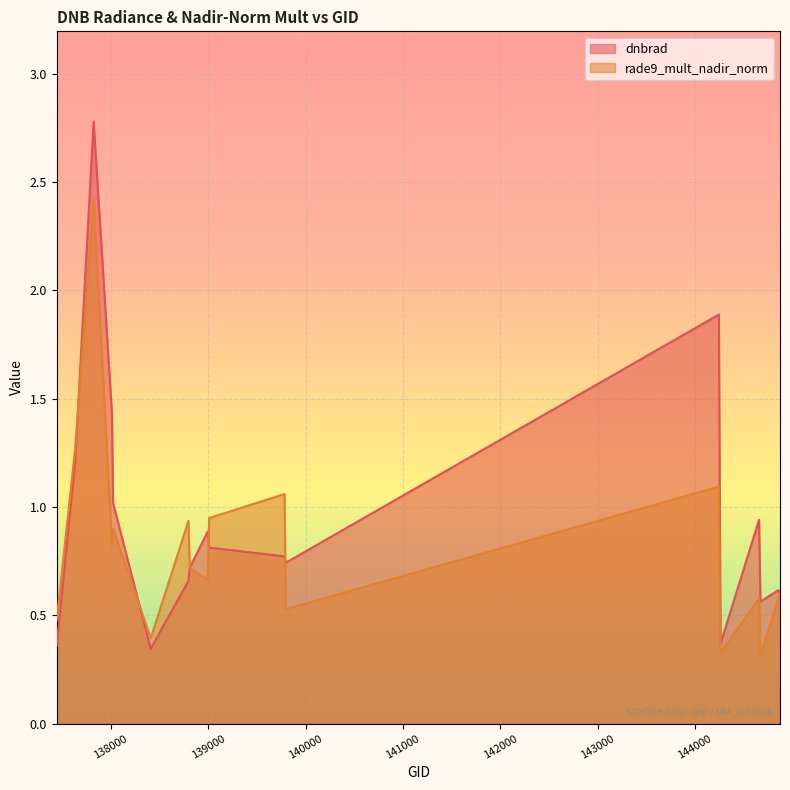

Is the value of rade9_mult_nadir_norm at 144246 greater than the value of dnbrad at 137631?

No